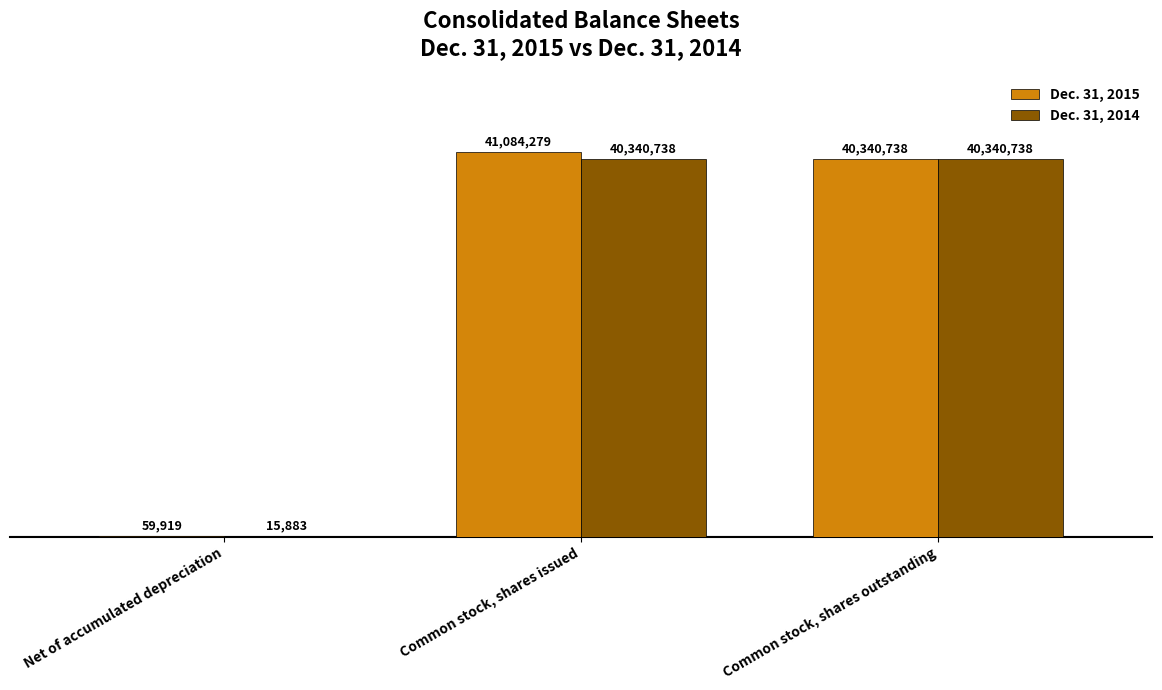

What is the smallest value displayed?

15883